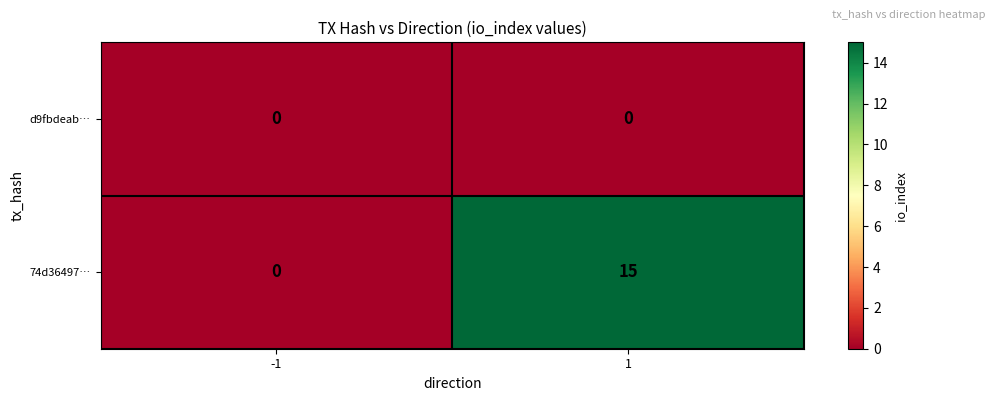

Which category has the highest value across all series?

1